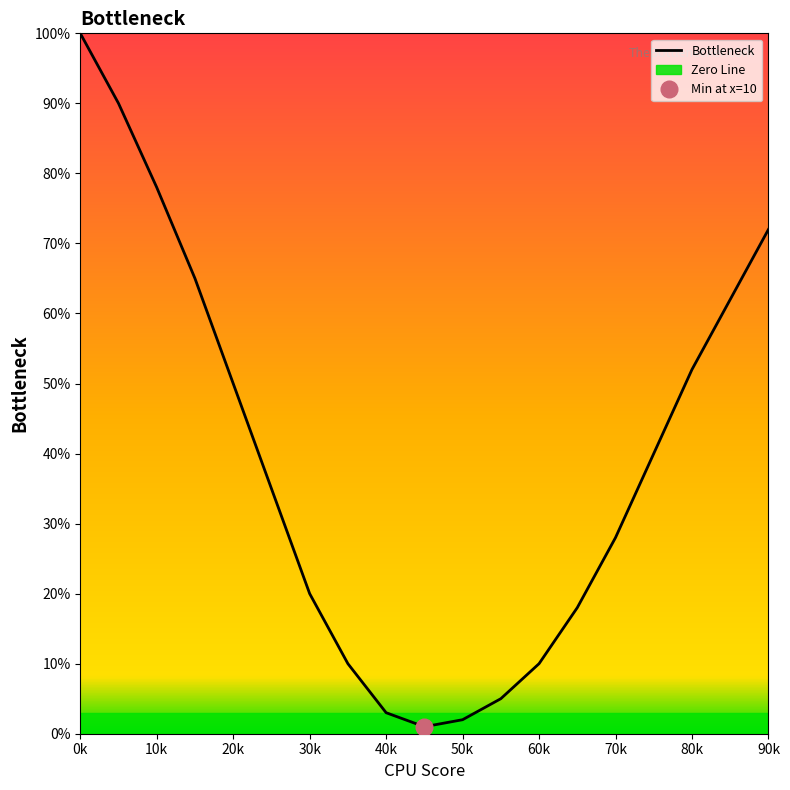

The value of Bottleneck at 0k is 100. True or false?

True